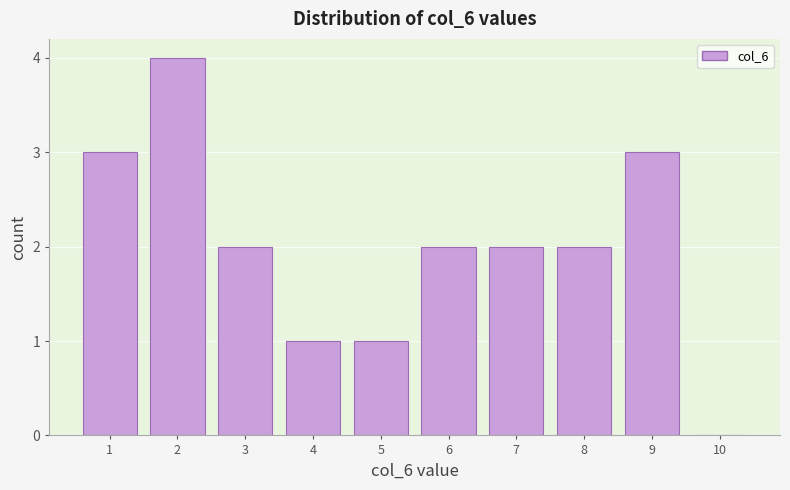

Reading left to right, transcribe this chart: for each bar, give the range it covers on the x-axis and its height. The values are not printed on the chart, so give them approximately, as read against the axis.

0.5 to 1.5: 3
1.5 to 2.5: 4
2.5 to 3.5: 2
3.5 to 4.5: 1
4.5 to 5.5: 1
5.5 to 6.5: 2
6.5 to 7.5: 2
7.5 to 8.5: 2
8.5 to 9.5: 3
9.5 to 10.5: 0